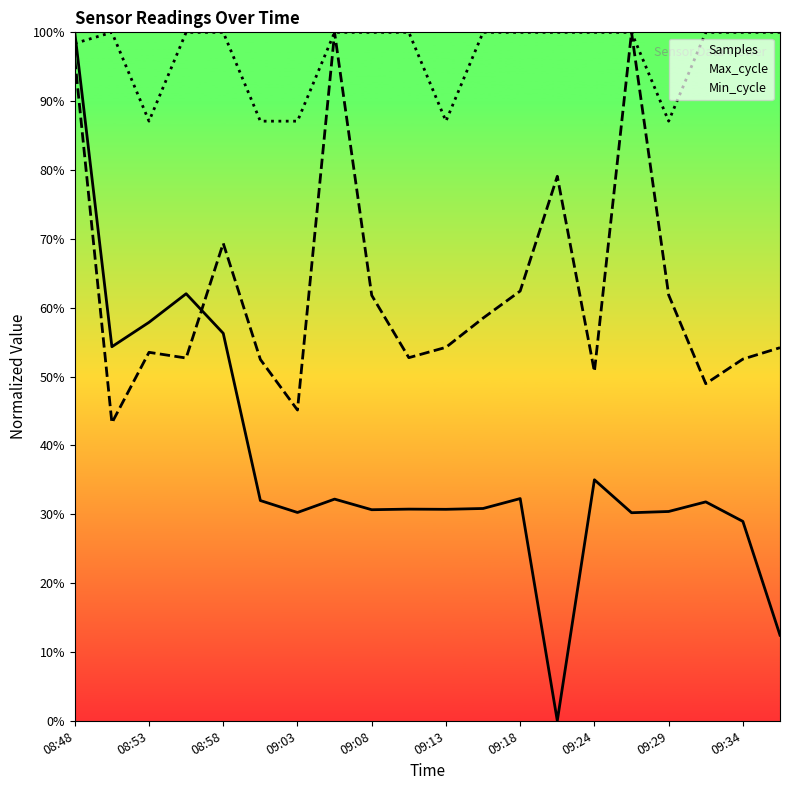

True or false: Samples has more than 2 interior local peaks.

True